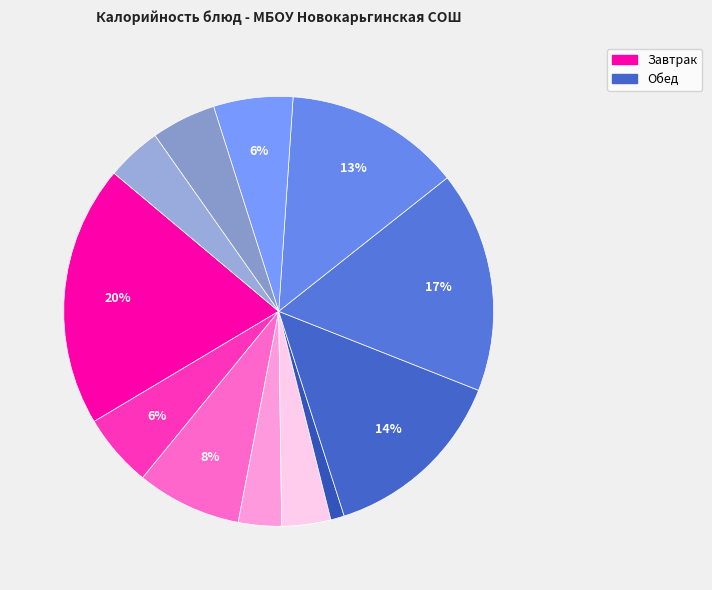

How many segments does this pie chart have?

12